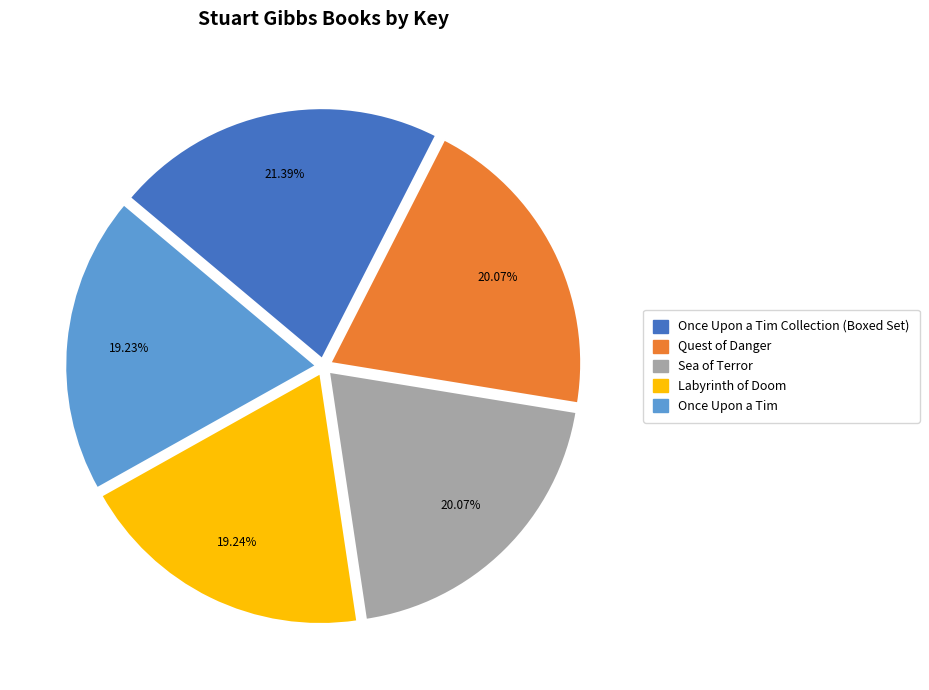

To the nearest percent, what is the combined percentage of Quest of Danger and Labyrinth of Doom?

39%